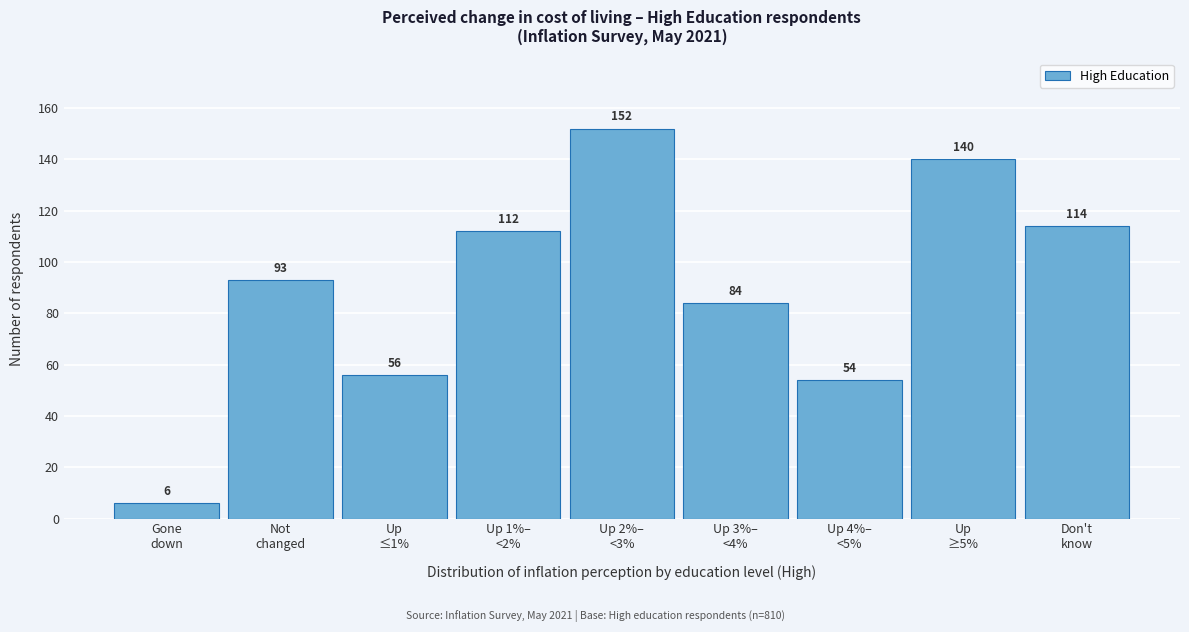

Reading left to right, what are all the values shown in this chart?

6	93	56	112	152	84	54	140	114